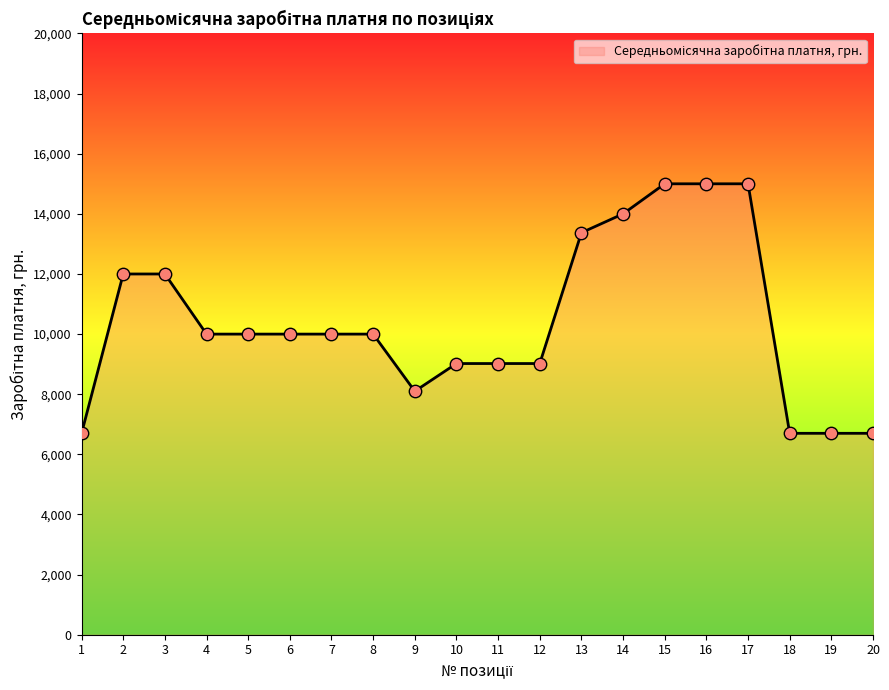

What is the change in value from 7 to 16?

+5000